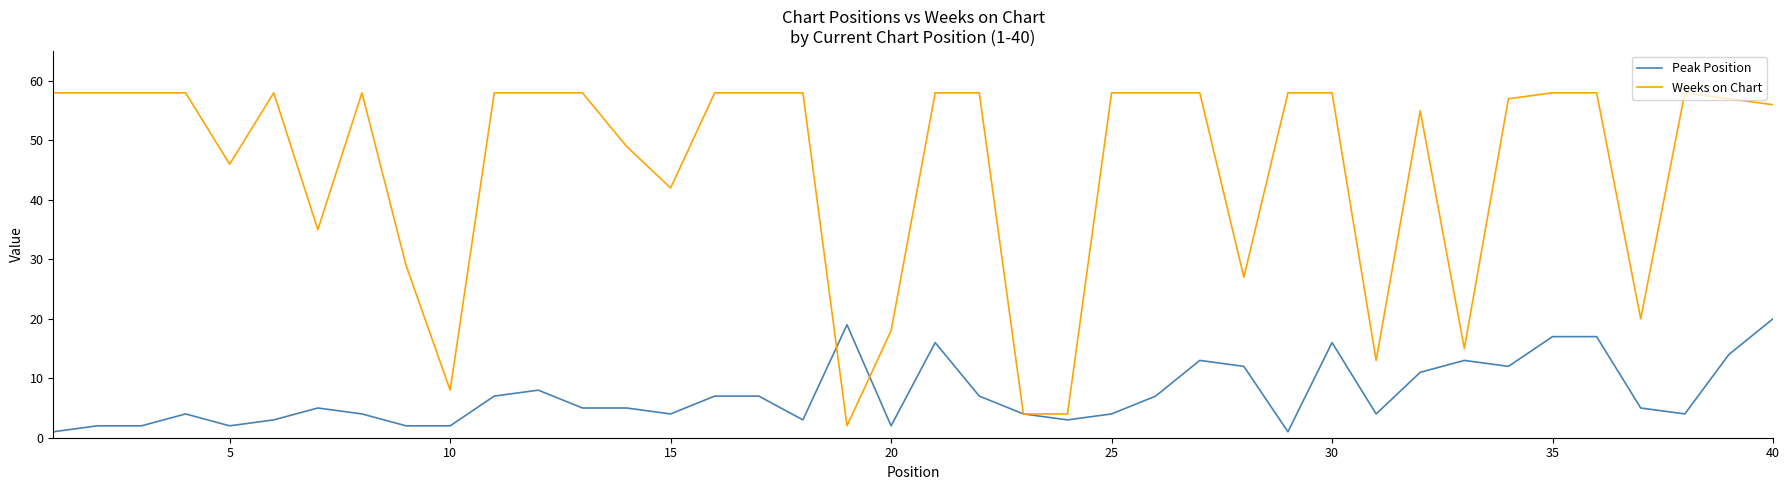

How many categories are shown in the chart?

40